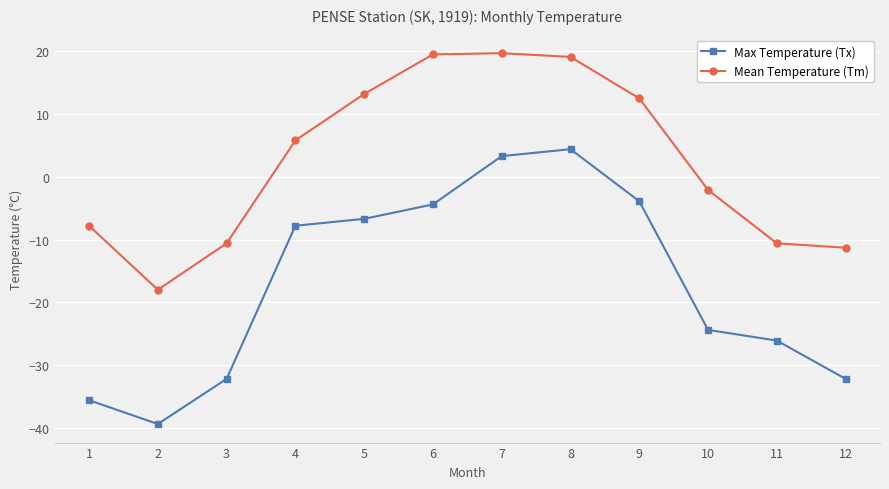

True or false: Mean Temperature (Tm) and Max Temperature (Tx) intersect in this chart.

False